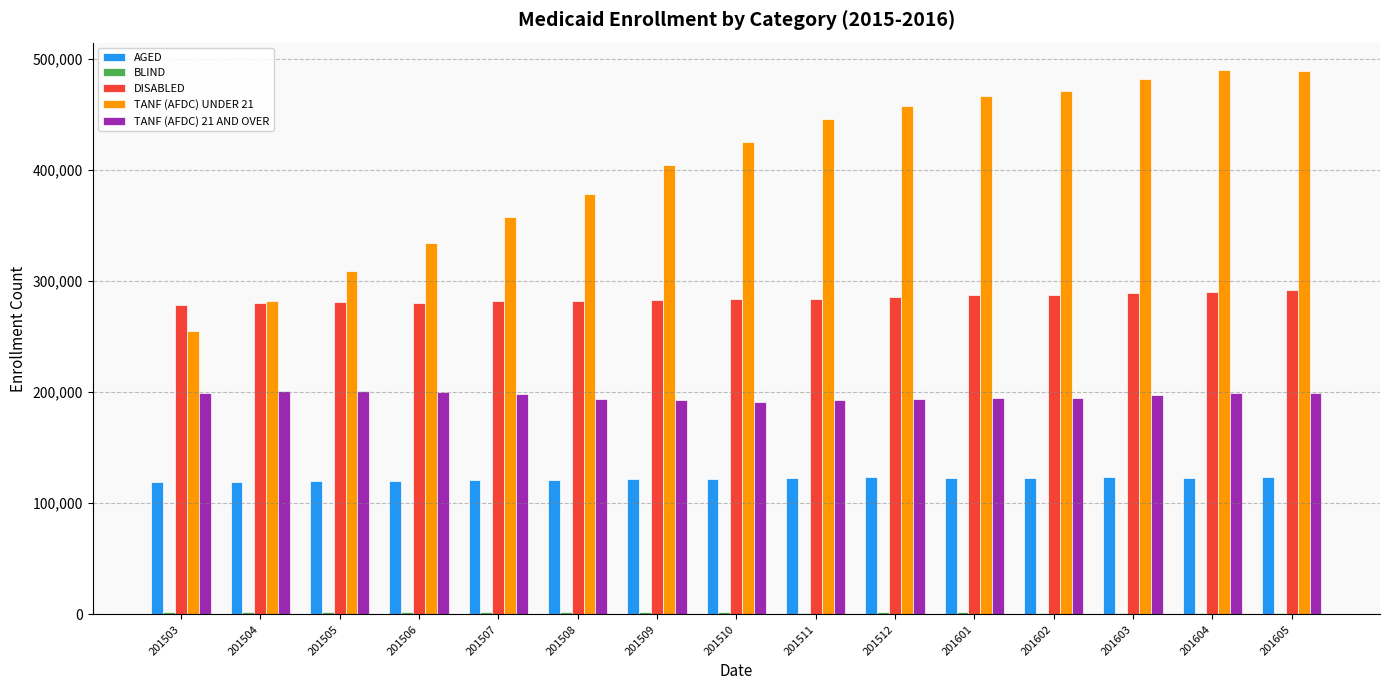

Which series has the largest total across all categories?

TANF (AFDC) UNDER 21